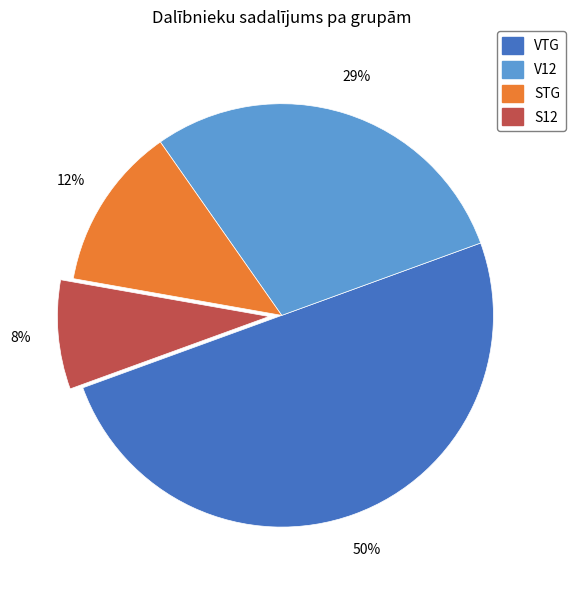

Does S12 account for over 50% of the chart?

No